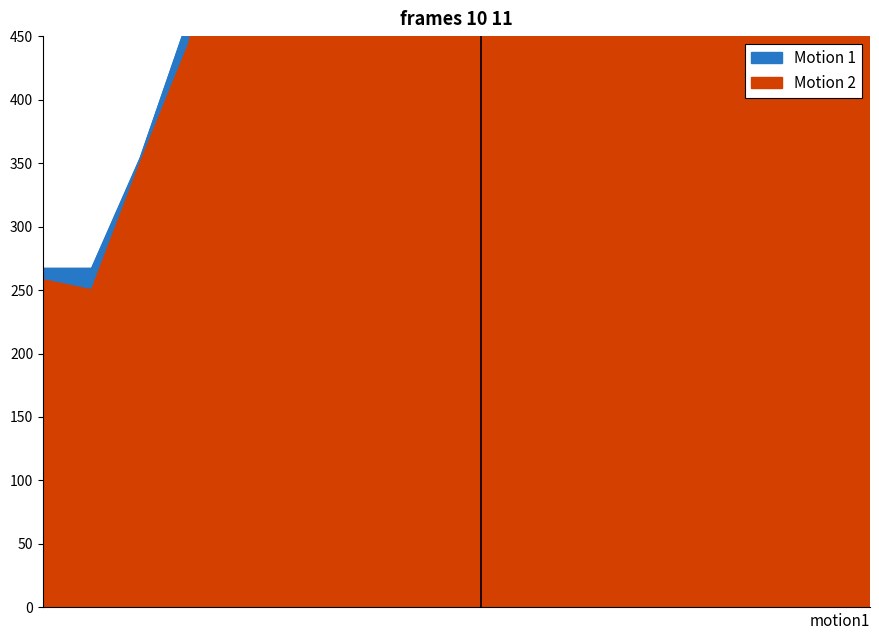

What is the maximum value shown in the chart?

4055